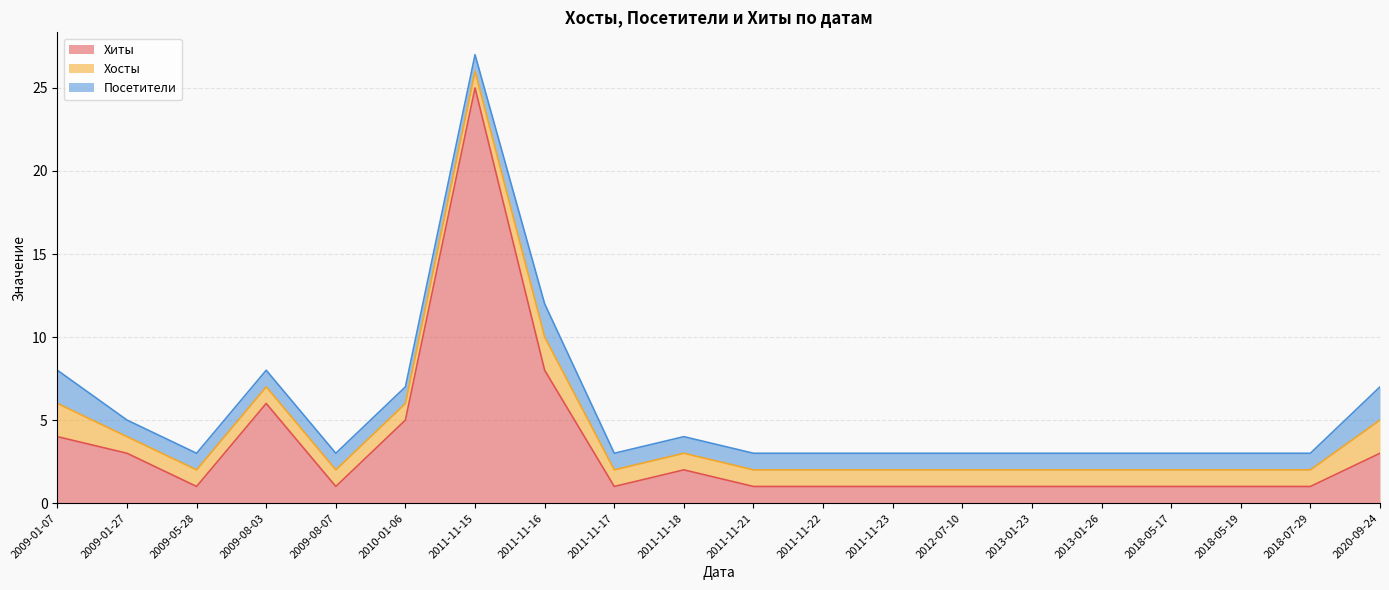

What is the difference between the highest and lowest values at 2010-01-06?

4